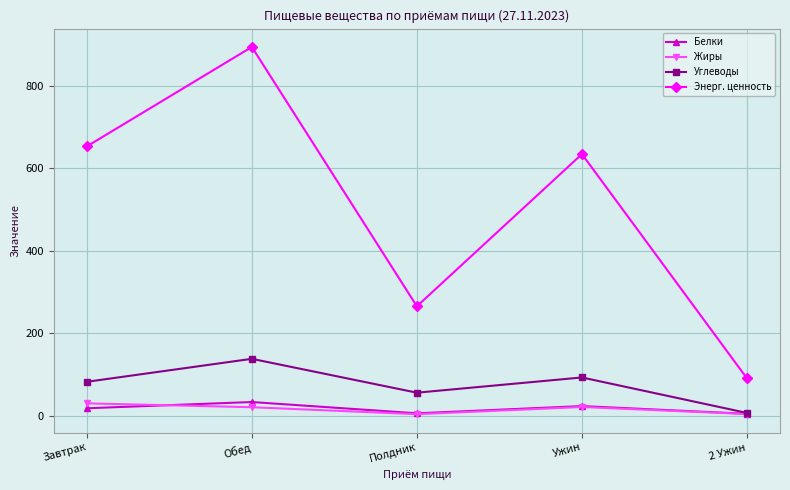

What is the highest value of the Углеводы series?

138.4